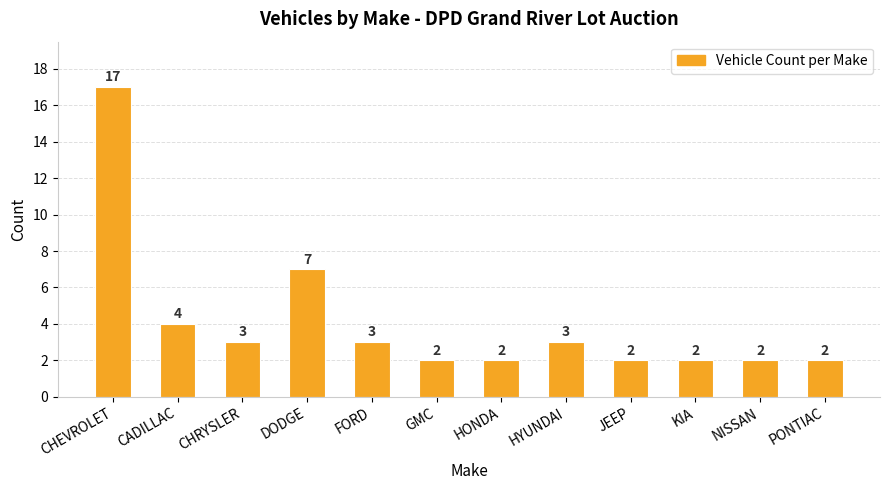

At which label does the data first exceed 3?

CHEVROLET